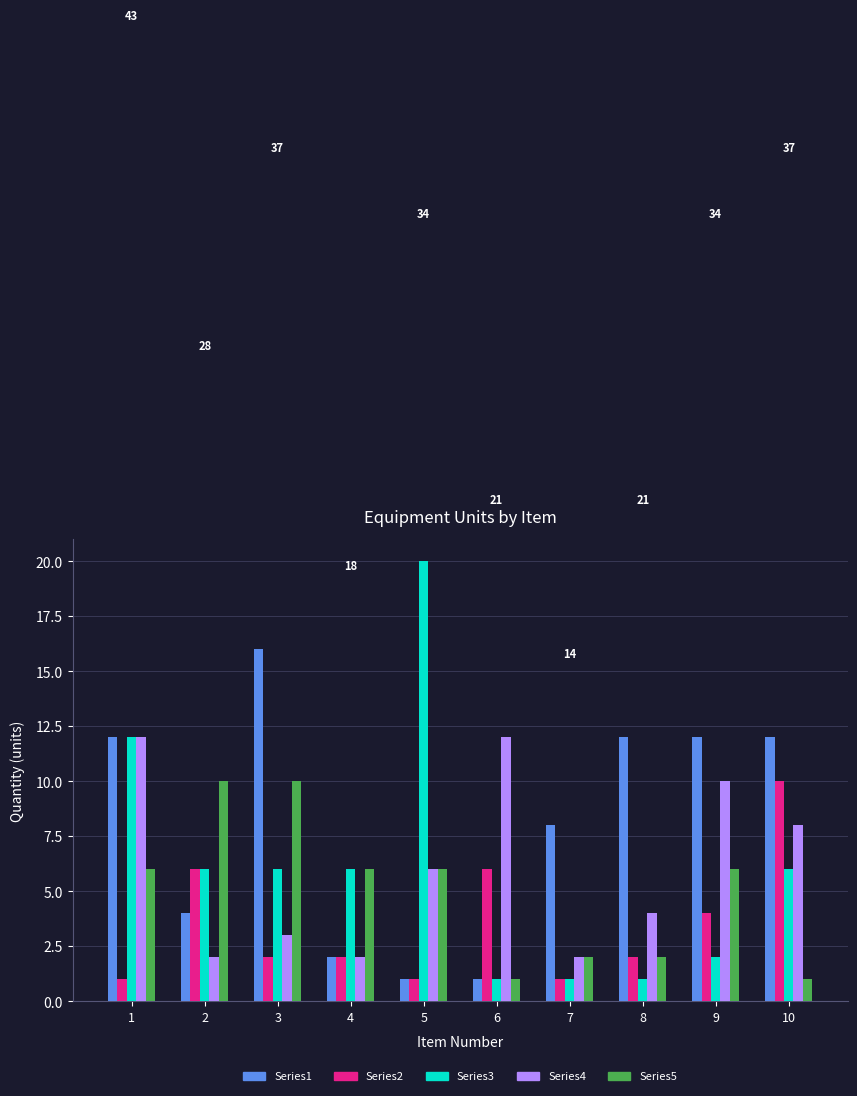

Which series has the largest total across all categories?

Series1